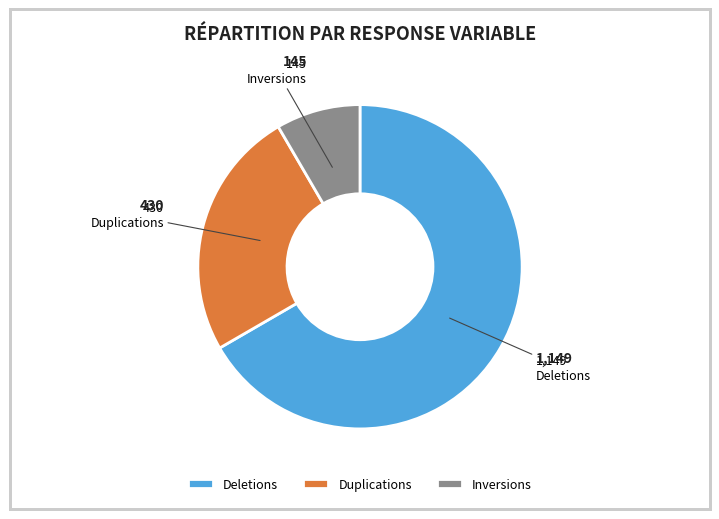

What is the majority slice?

Deletions